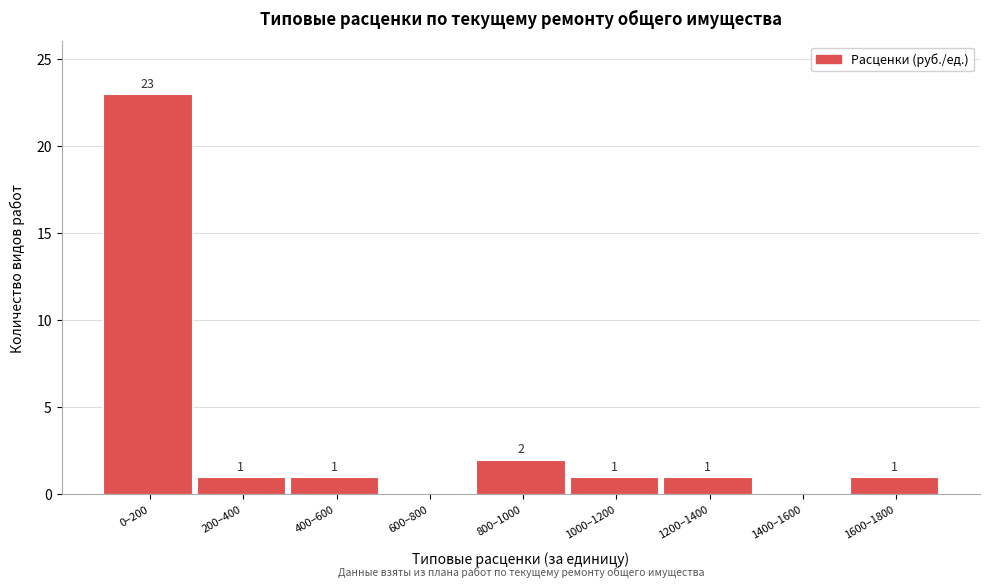

Reading left to right, transcribe all the data shown in this chart.

0–200=23	200–400=1	400–600=1	600–800=0	800–1000=2	1000–1200=1	1200–1400=1	1400–1600=0	1600–1800=1